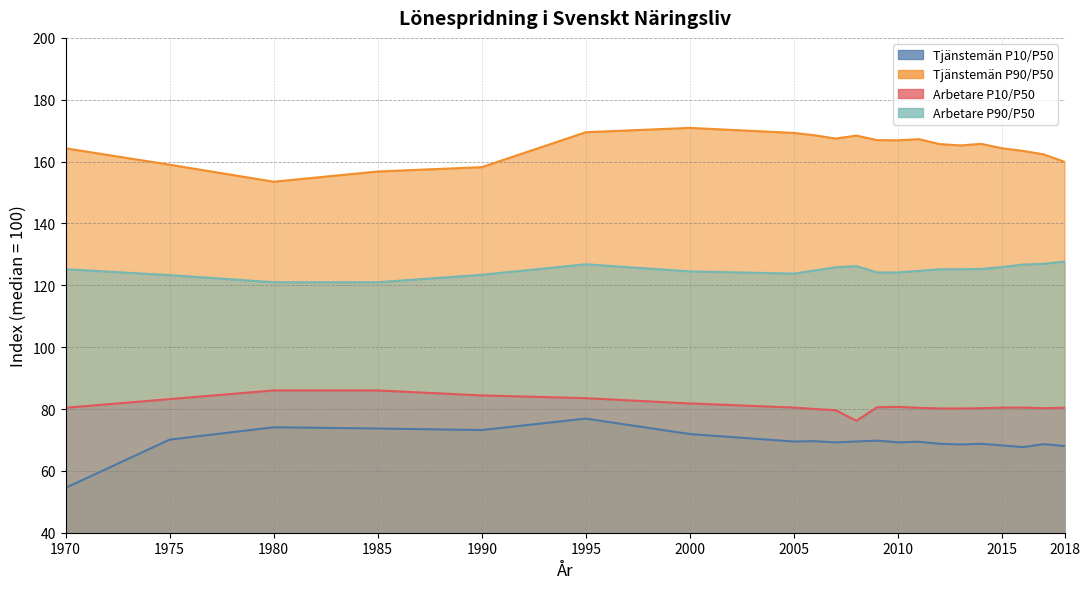

Which series has the largest total across all categories?

Tjänstemän P90/P50